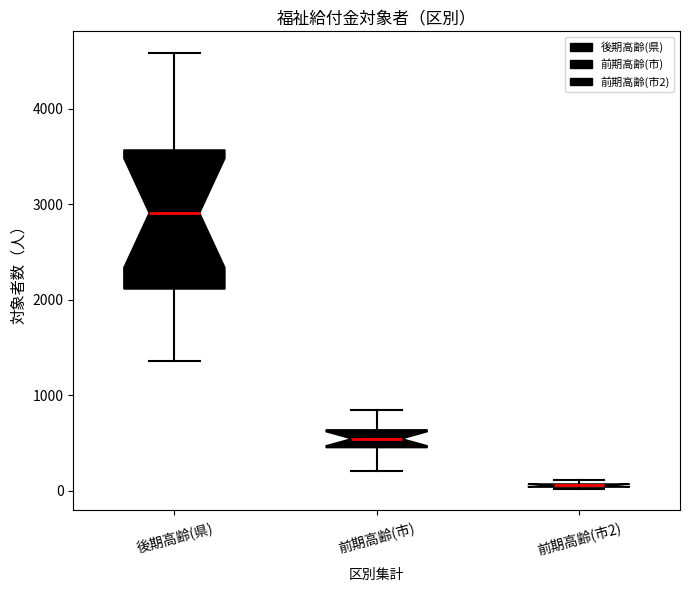

Comparing the boxes themselves (not the whiskers), which one is the tallest?

後期高齢(県)